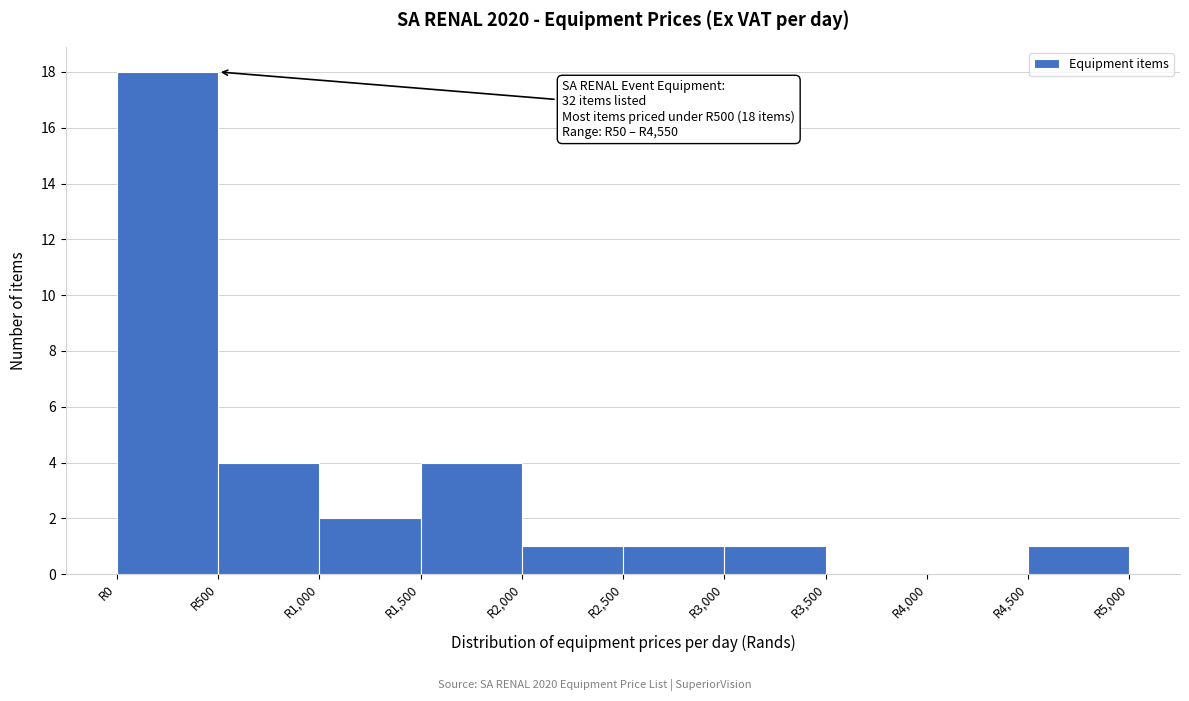

Over which range of the x-axis is the bar tallest?

0 to 500